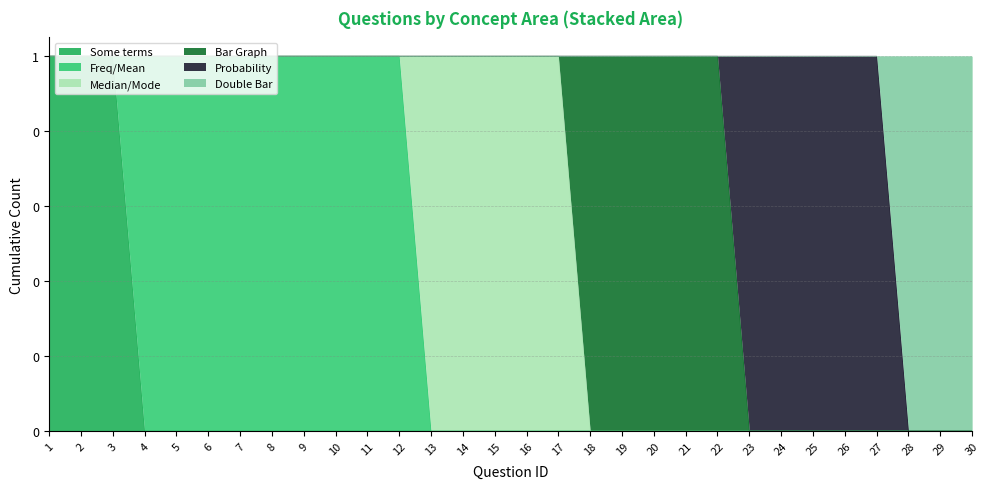

What is the sum of all Probability values?

5